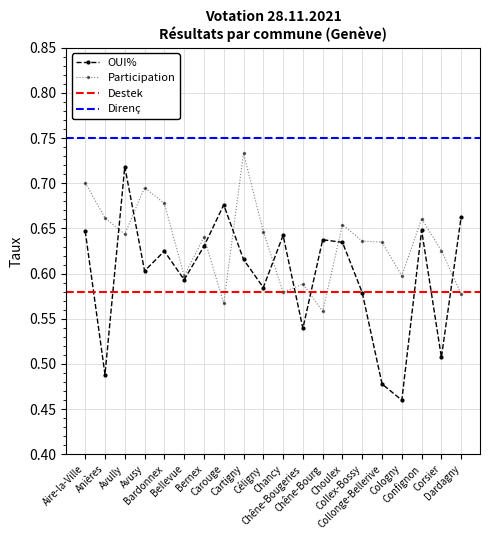

What is the label of the 5th point from the left?

Bardonnex